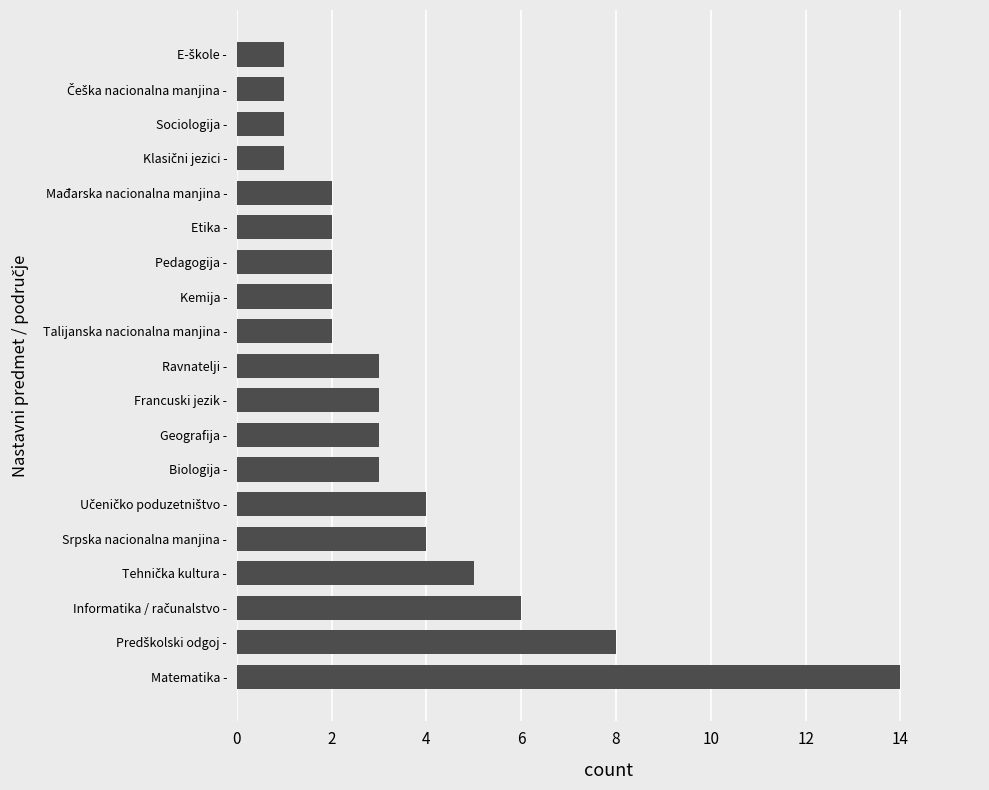

True or false: the data shows 3 at Biologija -.

True